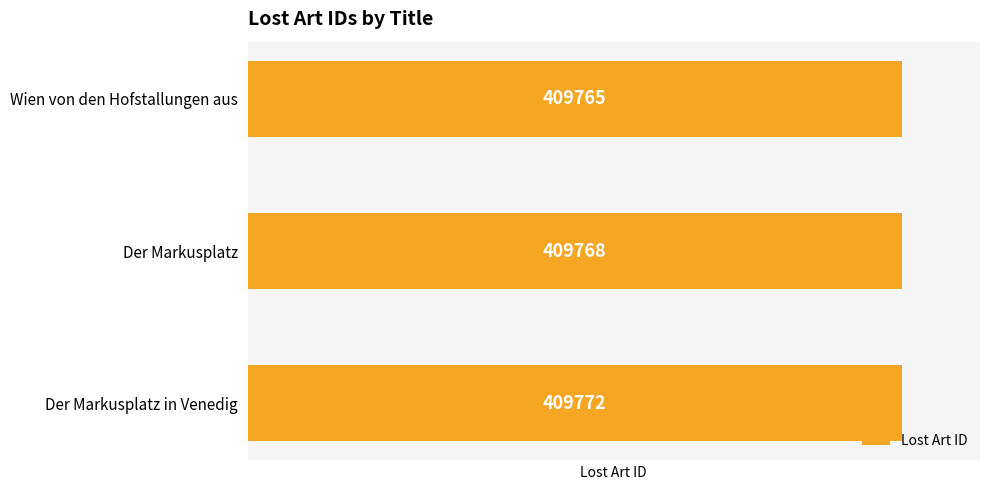

What is the sum of all values?

1229305